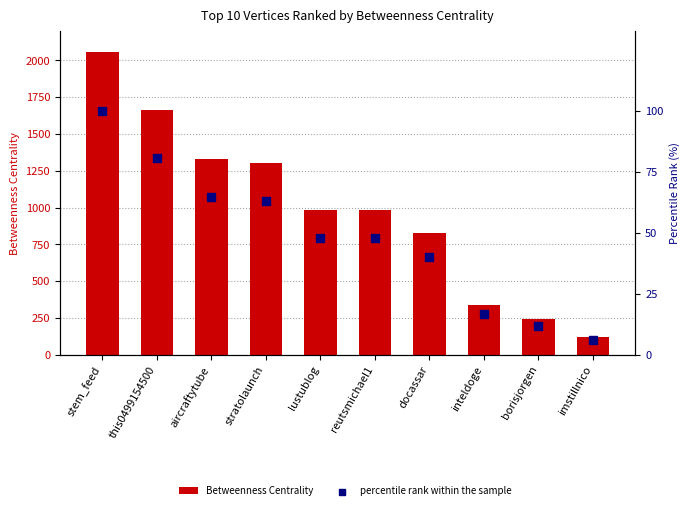

Which series has the largest total across all categories?

Betweenness Centrality